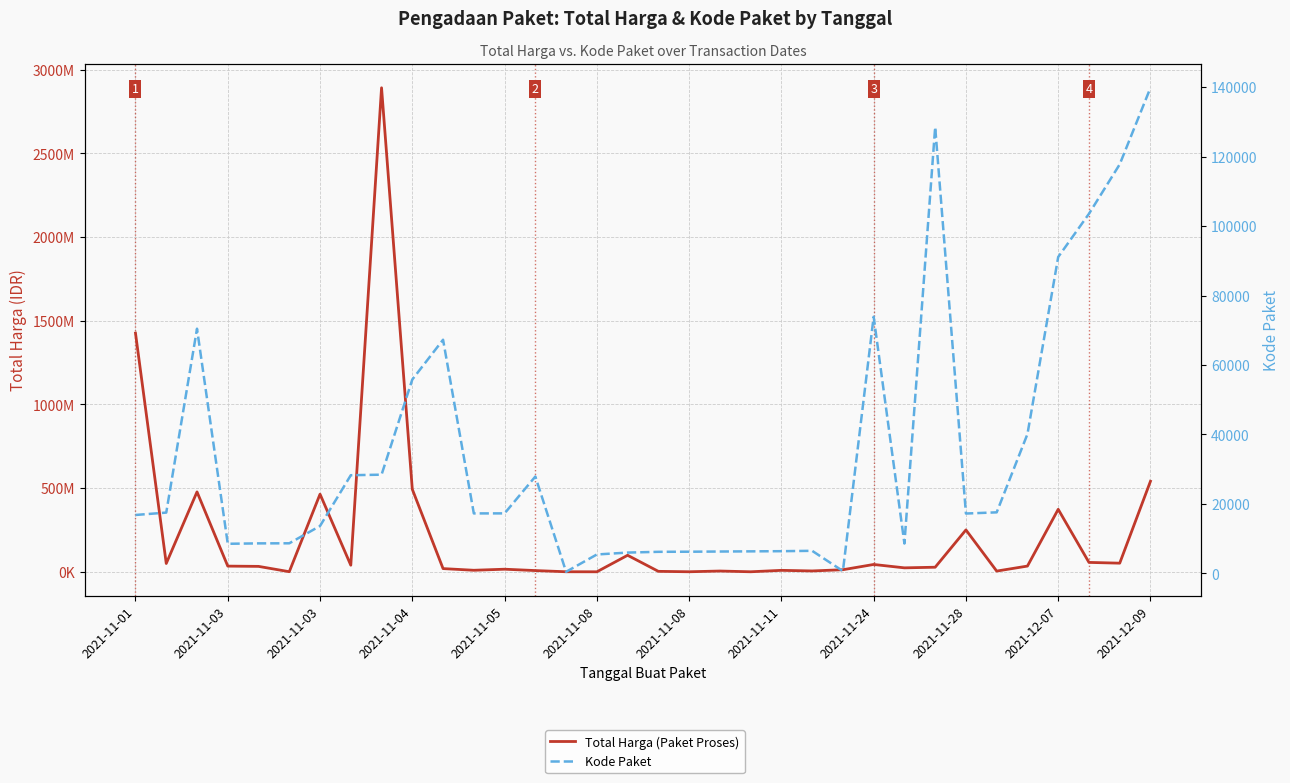

Count the number of categories in the chart.

34